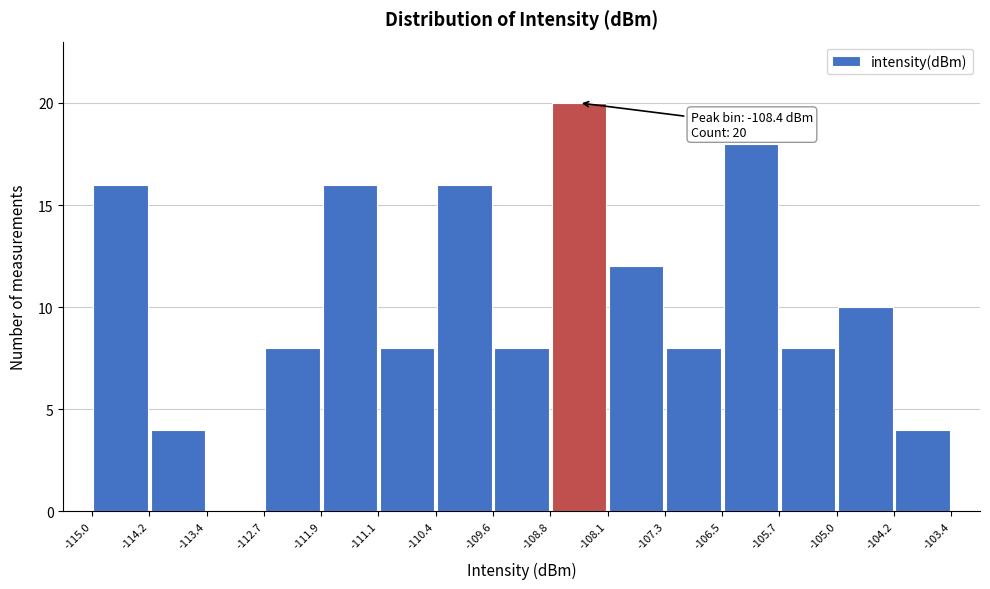

Which range on the x-axis has the tallest bar?

-108.8 to -108.1